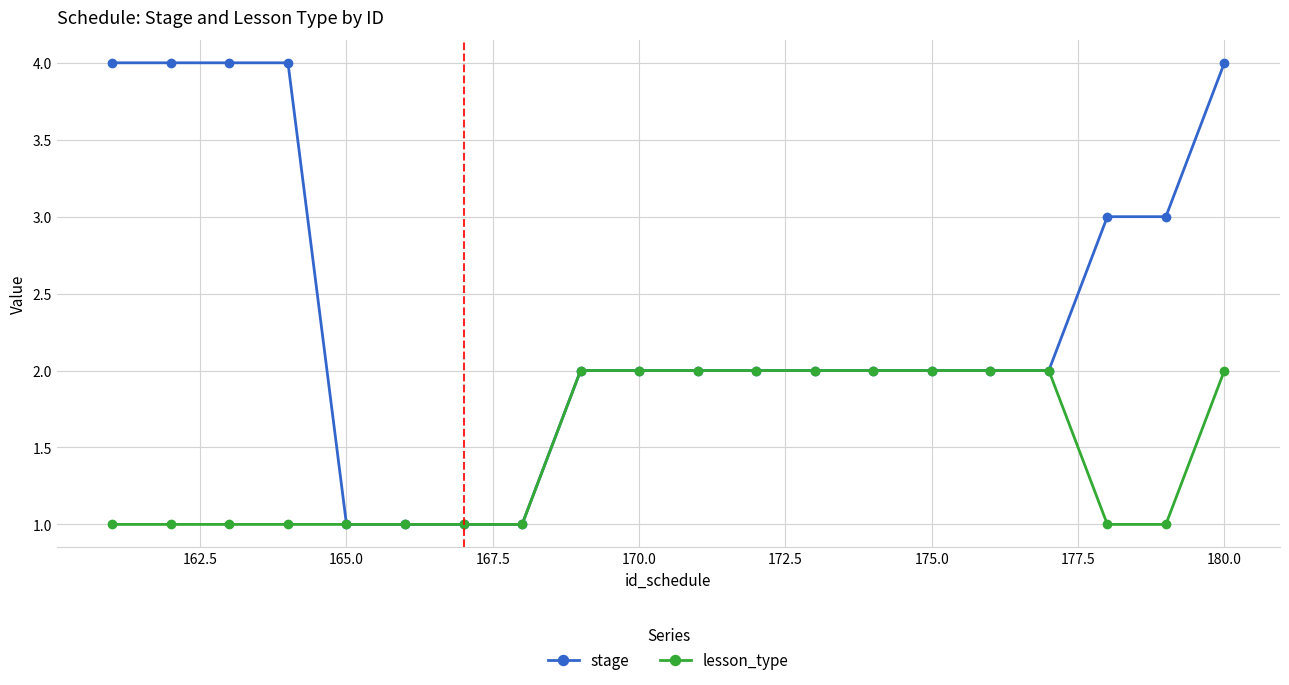

Reading left to right, what are all the values shown in this chart?

stage: 4	4	4	4	1	1	1	1	2	2	2	2	2	2	2	2	2	3	3	4
lesson_type: 1	1	1	1	1	1	1	1	2	2	2	2	2	2	2	2	2	1	1	2